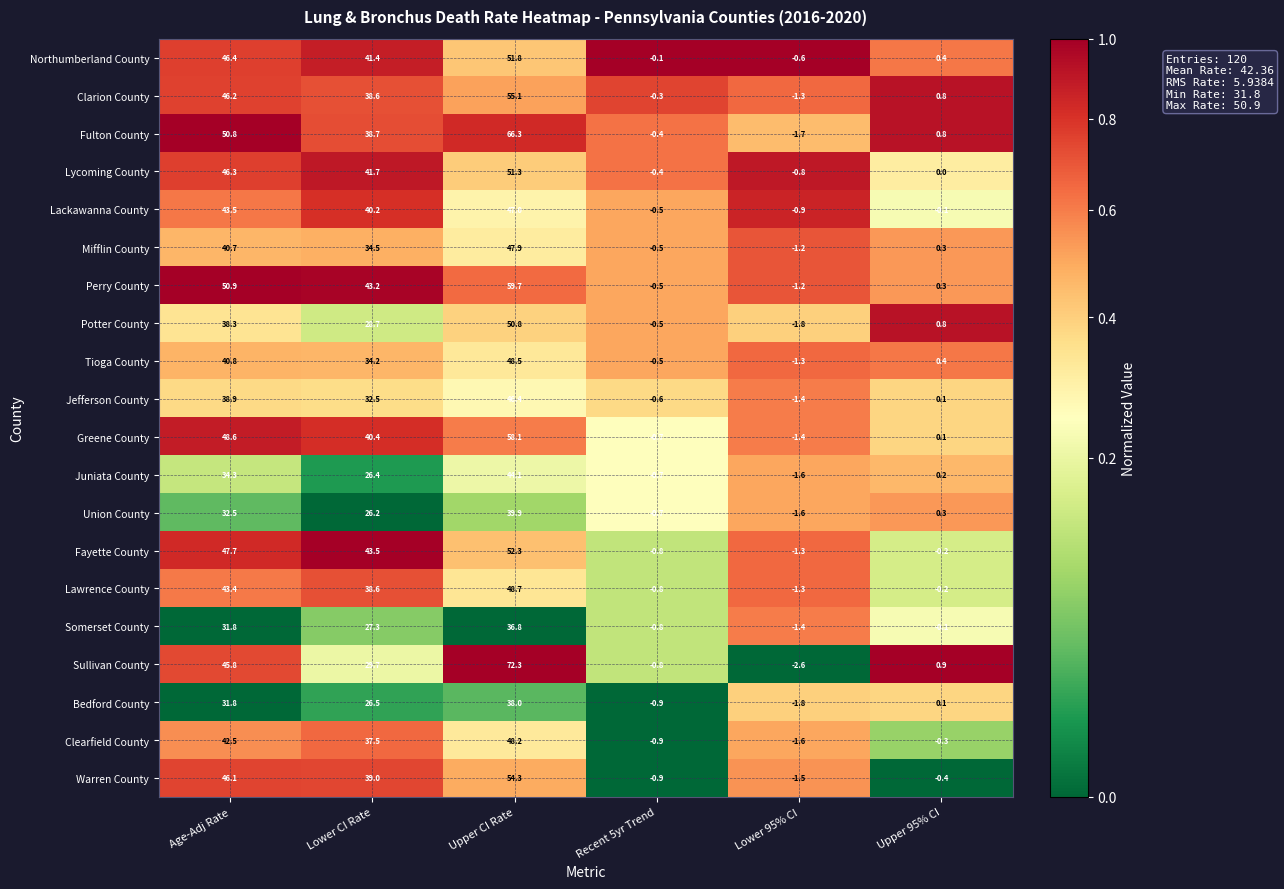

Which category has the highest value in the Lawrence County series?

Upper CI Rate